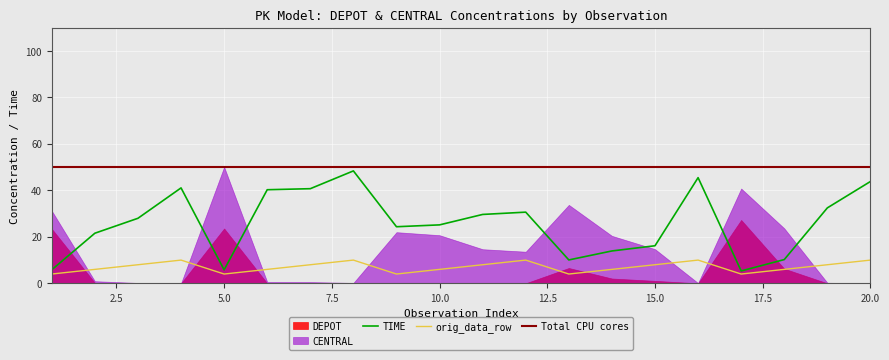

Is the value of orig_data_row at 1 greater than the value of TIME at 13?

No